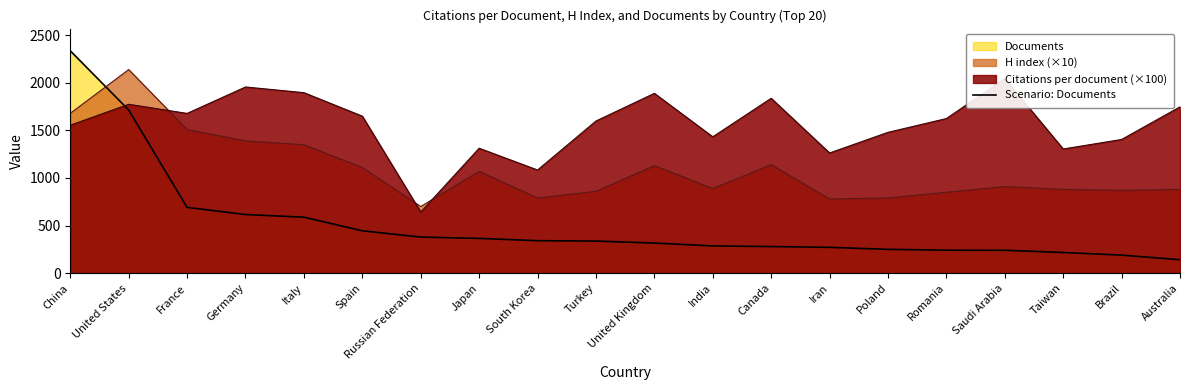

What is the difference between the maximum and minimum values?

2196